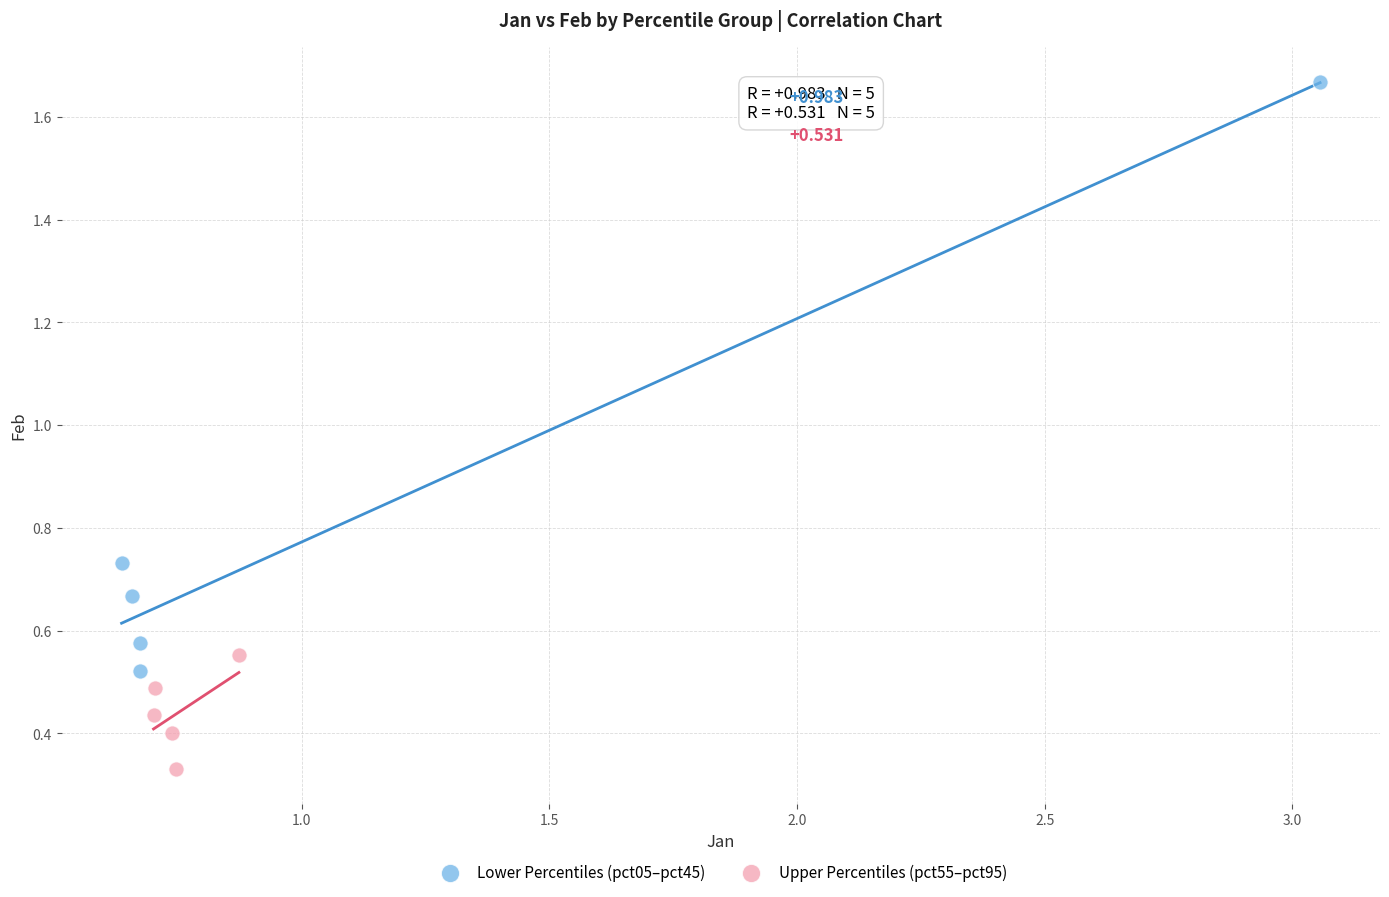

Which series reaches the maximum Y coordinate?

Lower Percentiles (pct05–pct45)